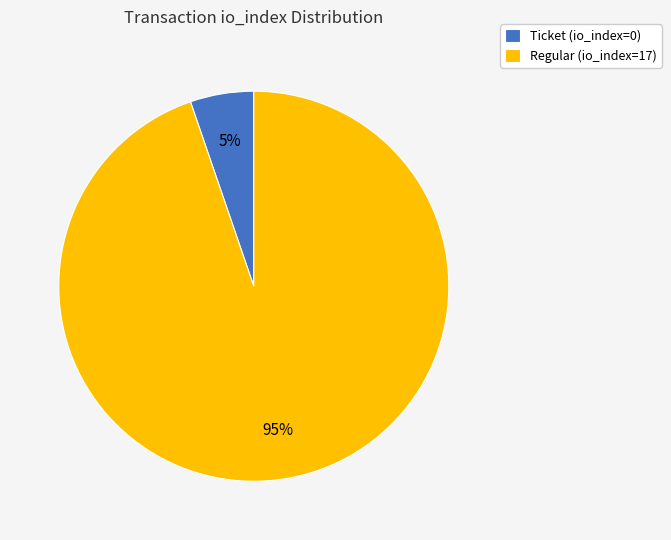

To the nearest percent, what percentage of the pie is Ticket (io_index=0)?

5%